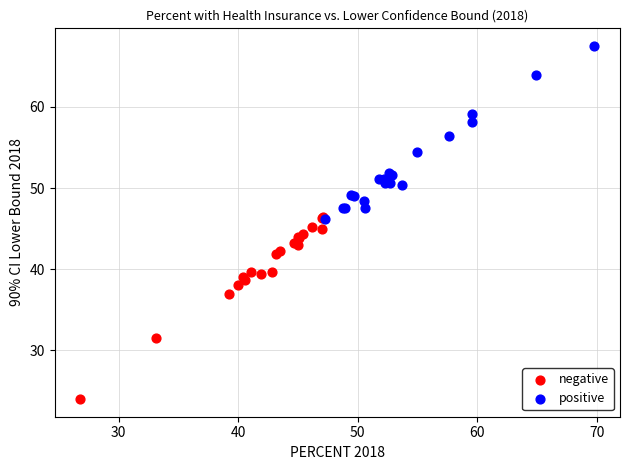

Which series reaches the minimum Y coordinate?

negative